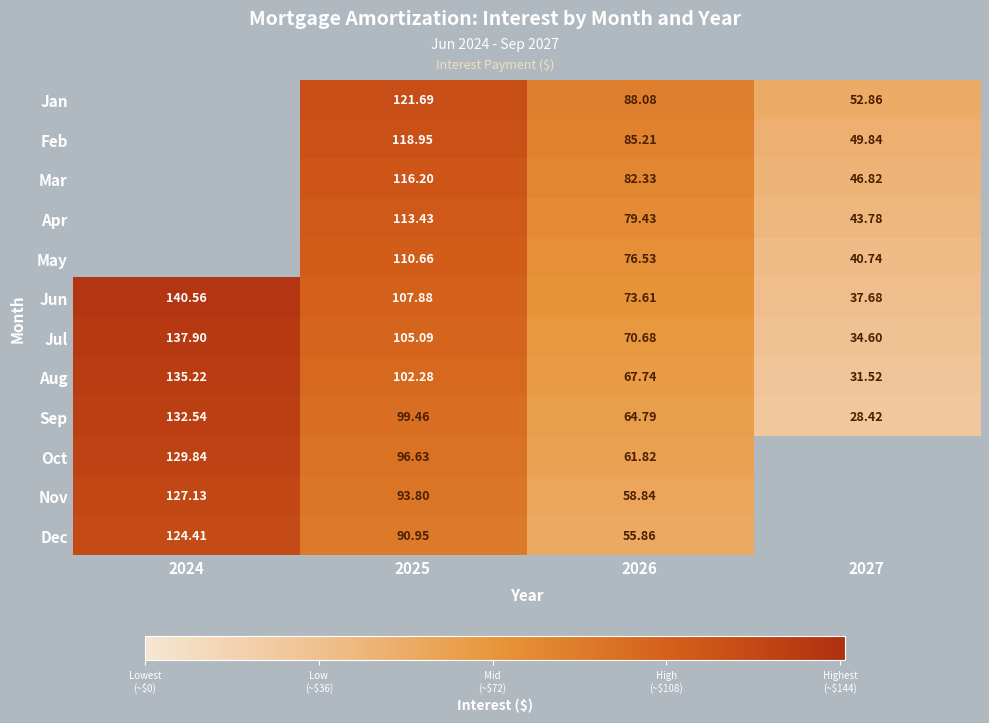

Rank the categories by Jun value from lowest to highest.

2027, 2026, 2025, 2024